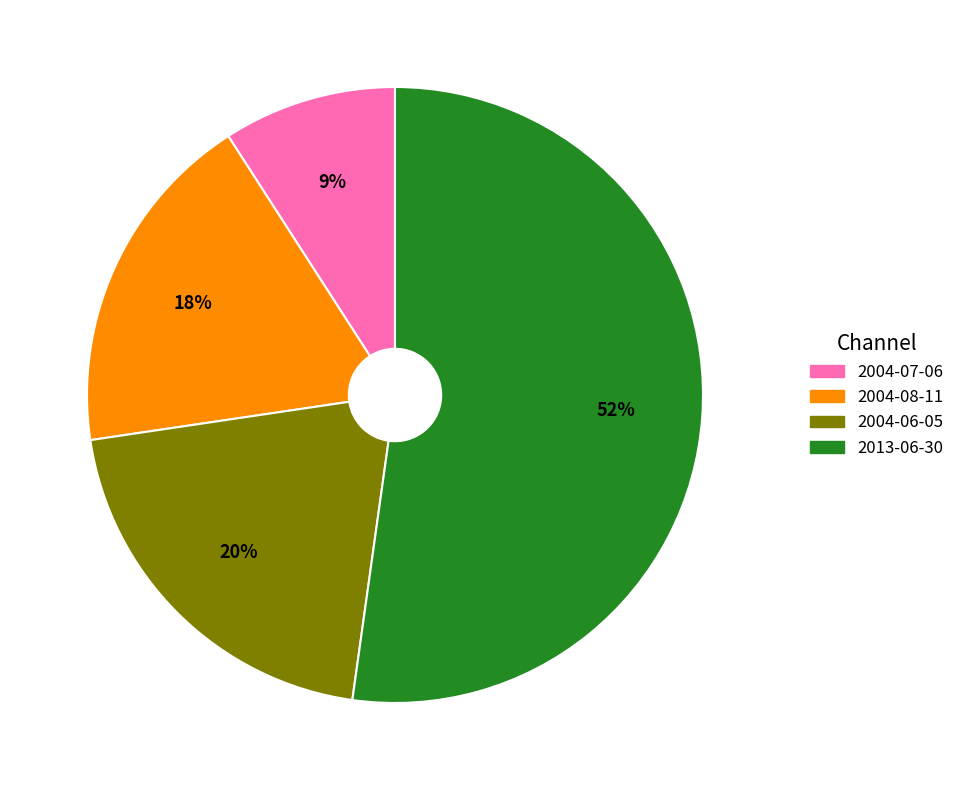

How many slices are in this pie chart?

4